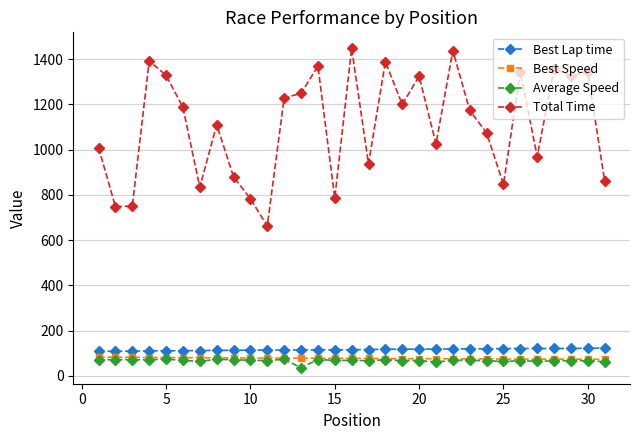

Which series has the largest total across all categories?

Total Time